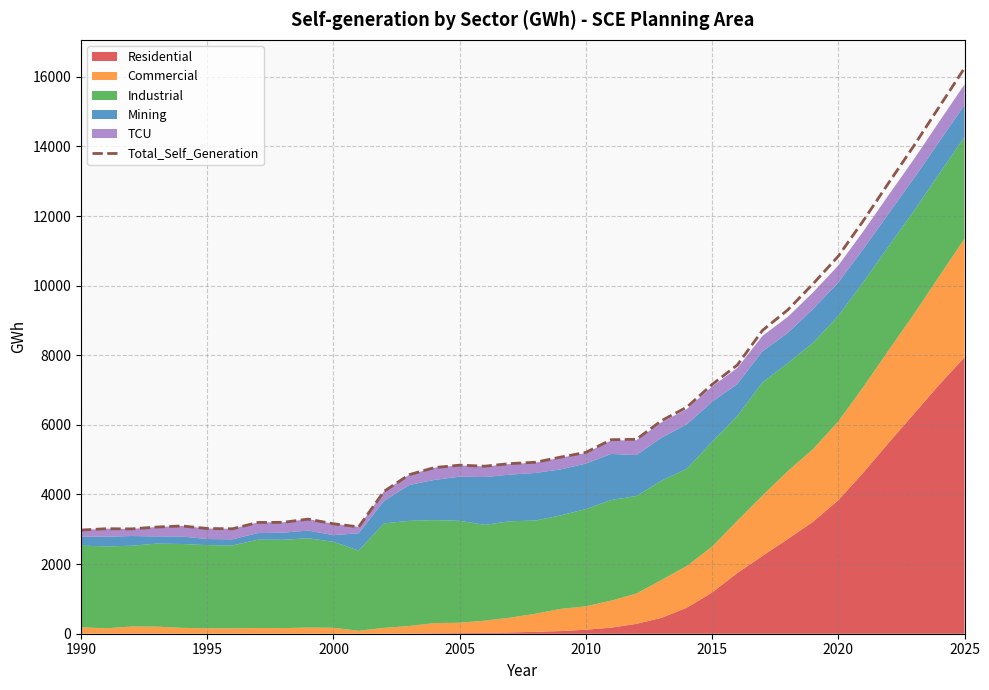

What is the lowest value of the Total_Self_Generation series?

2978.3